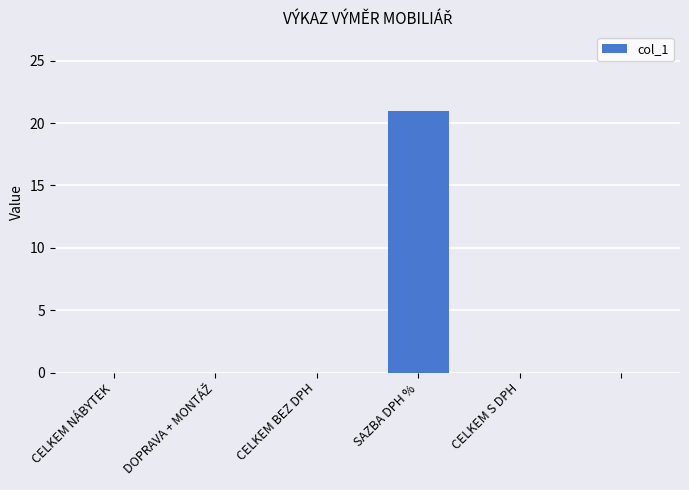

What is the greatest value displayed?

21